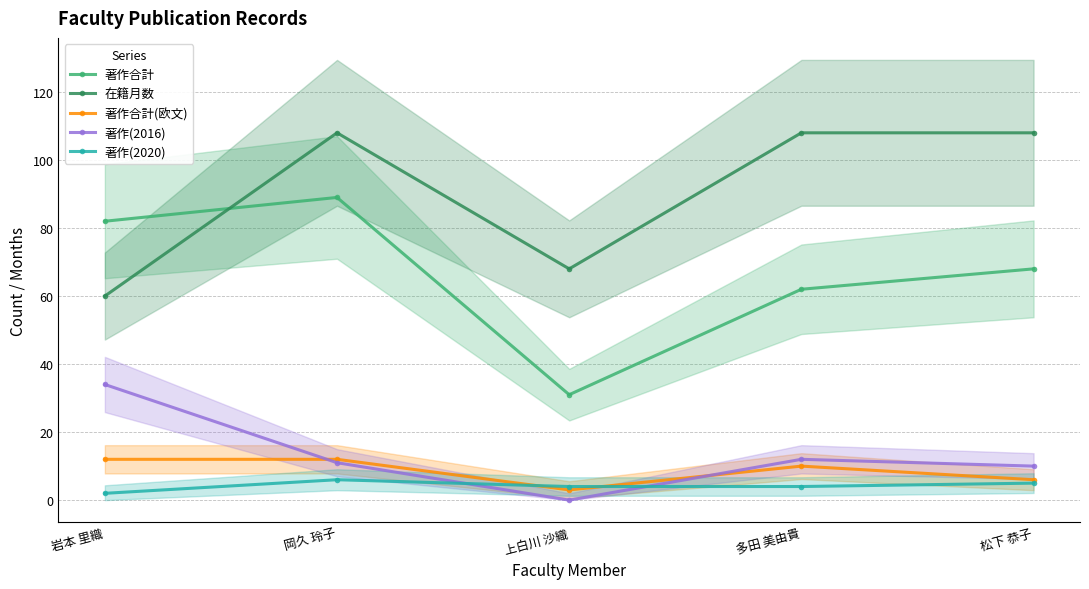

At which category is the sum across all series the highest?

岡久 玲子